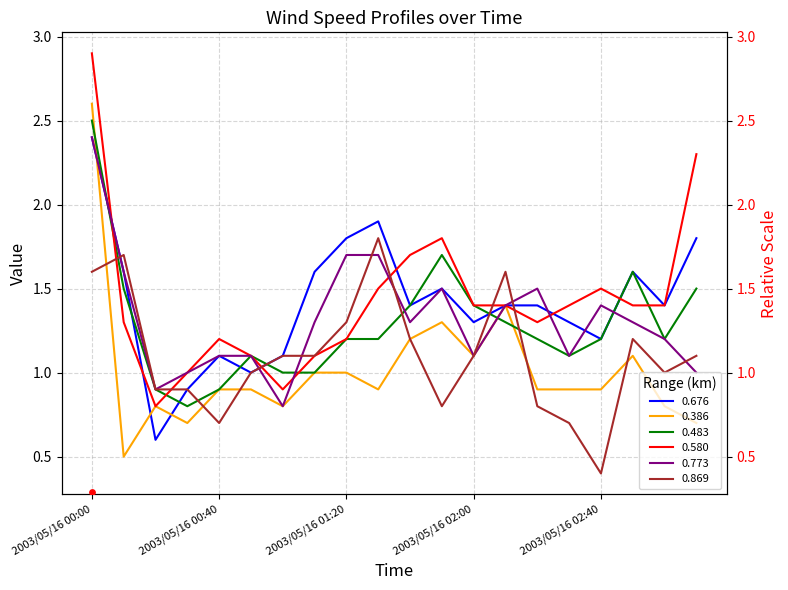

At which label does 0.676 reach its peak?

2003/05/16 00:00